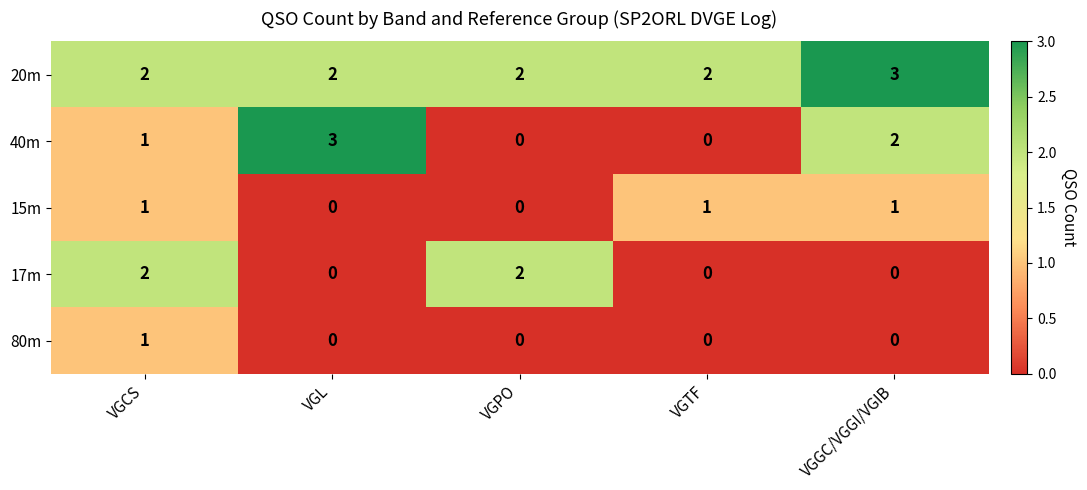

How many 40m values are between 0 and 2?

4